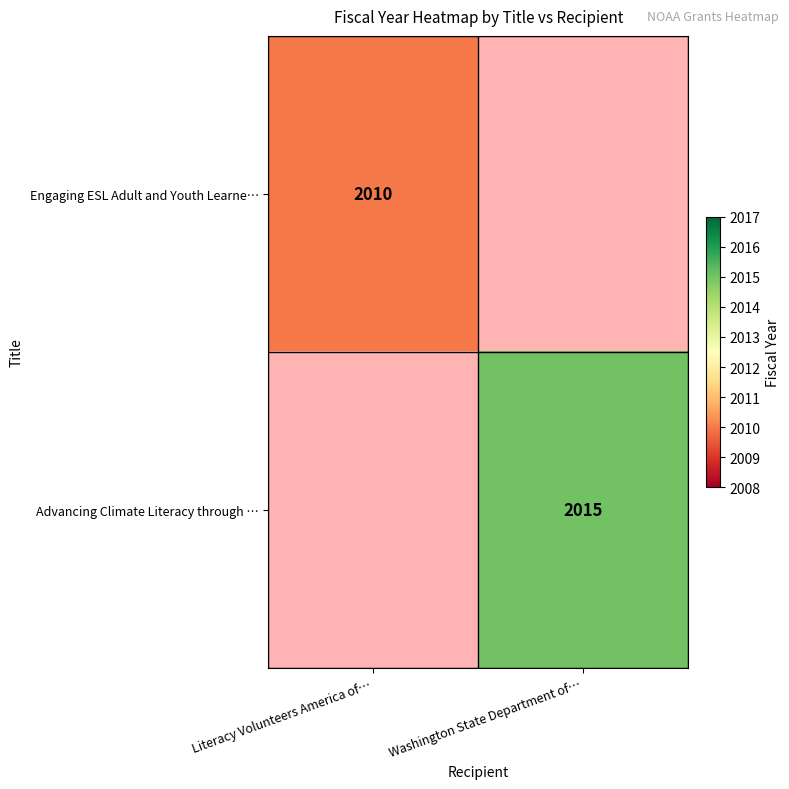

The Advancing Climate Literacy through … series shows 443 at Washington State Department of…. True or false?

False